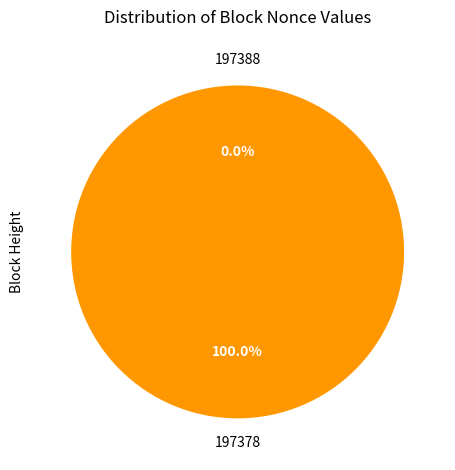

Which slice is the smallest?

197388